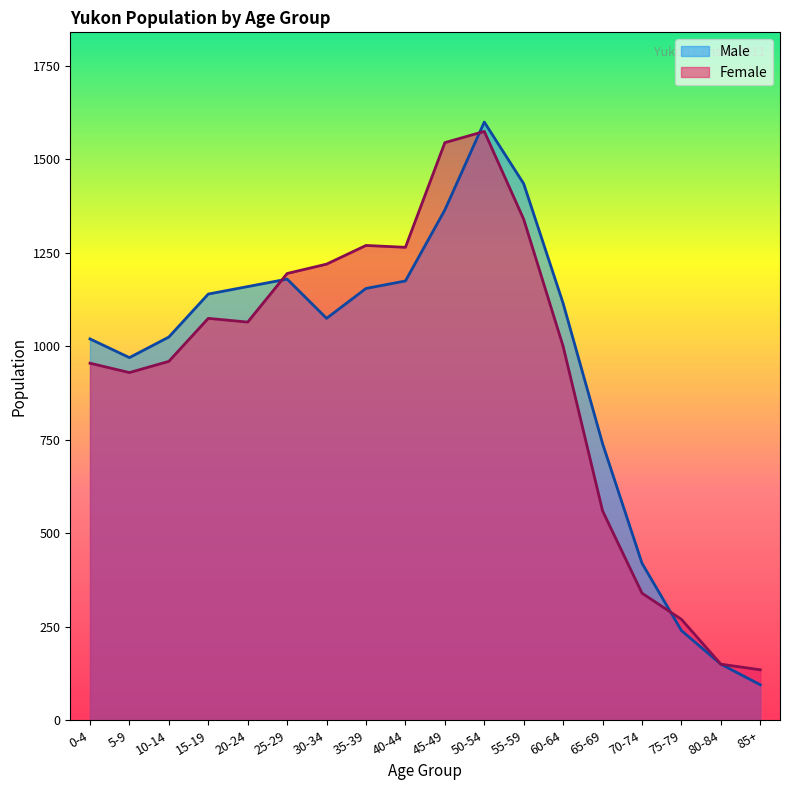

Read the Female value at 25-29, to the nearest 50.

1200